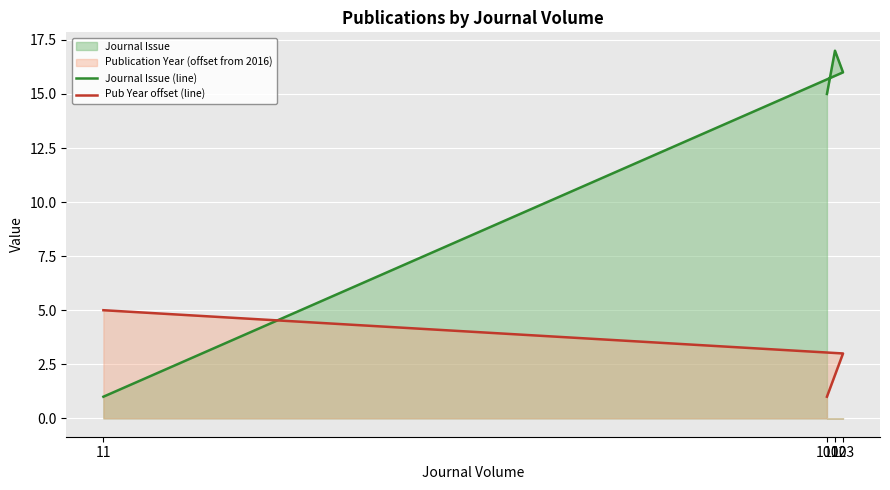

How many interior local peaks does the Journal Issue (line) series have?

1